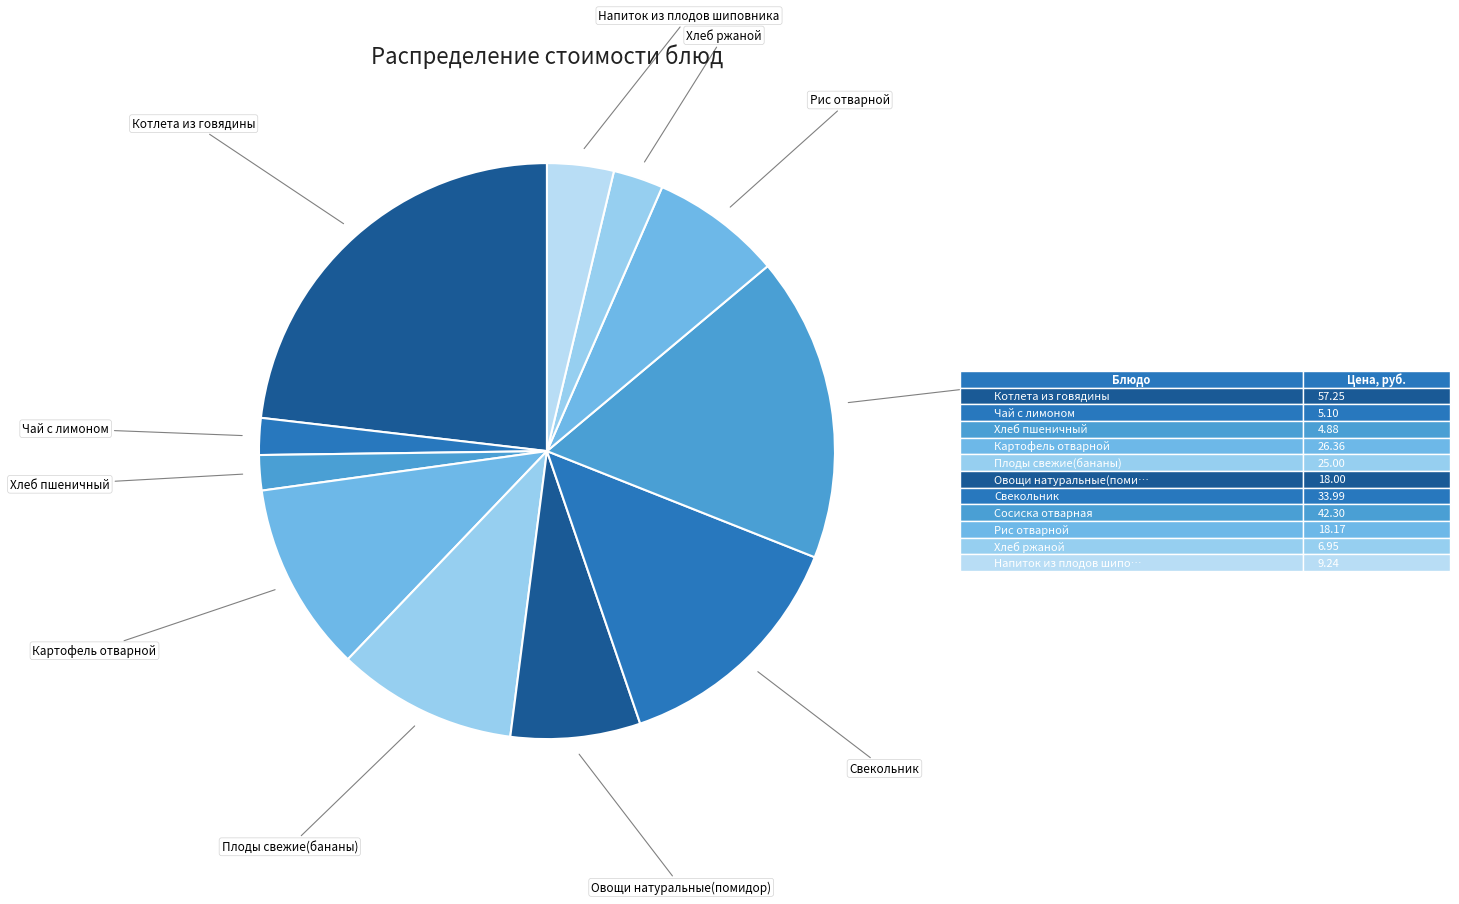

How many segments does this pie chart have?

11